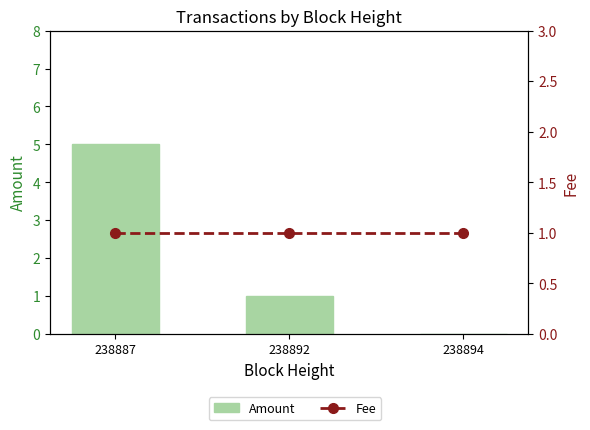

Which series has the widest spread of values?

Amount